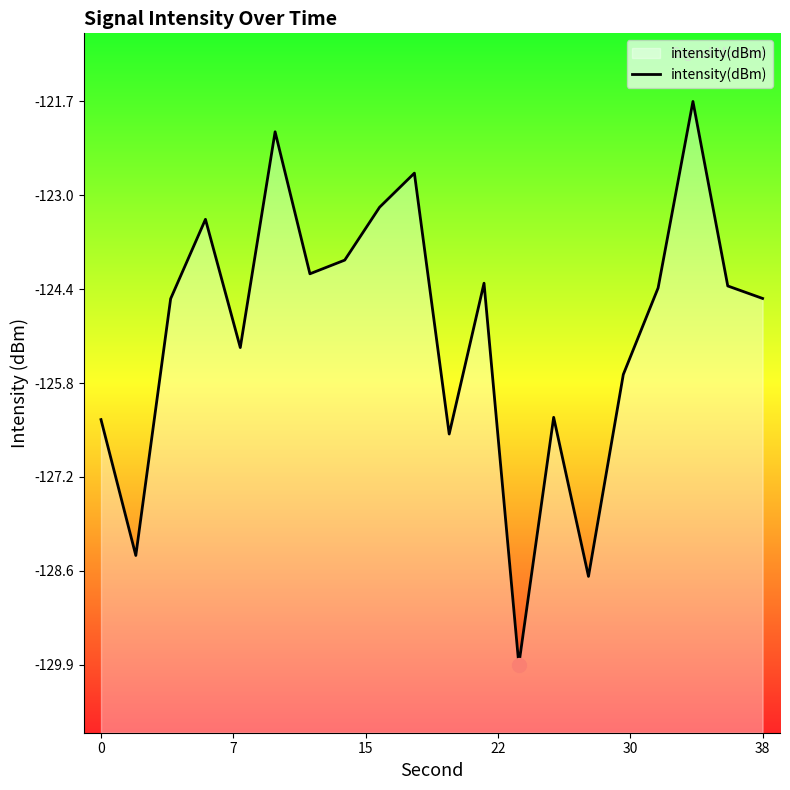

What is the difference between the maximum and minimum values?

8.3